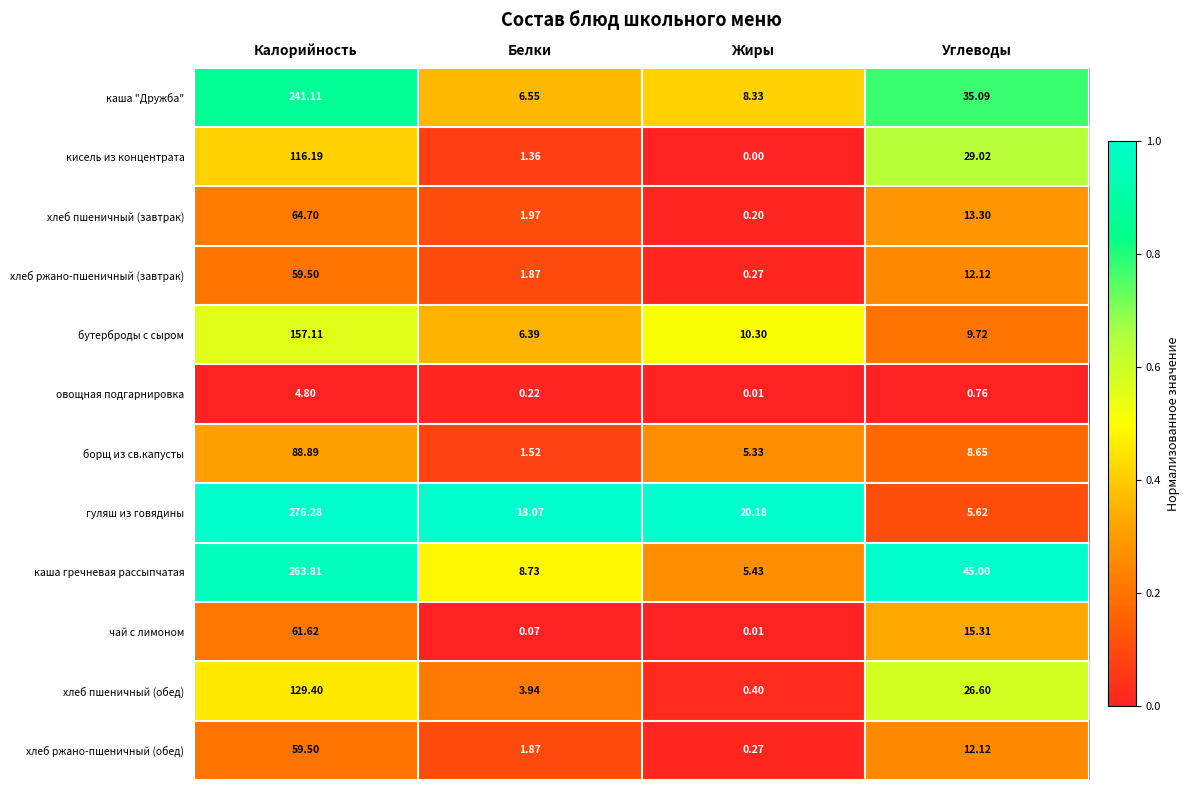

Is the value of овощная подгарнировка at Белки greater than the value of бутерброды с сыром at Жиры?

No